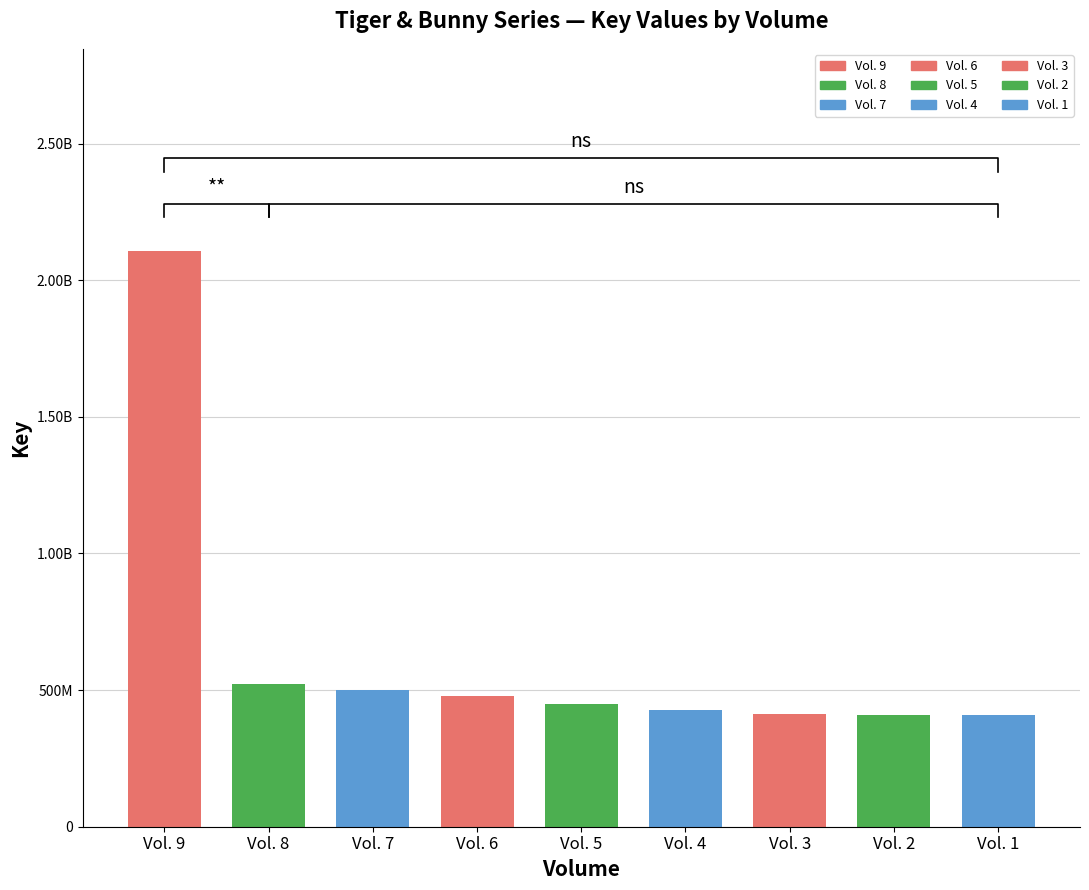

What is the ratio of the value at Vol. 5 to the value at Vol. 7?

0.9